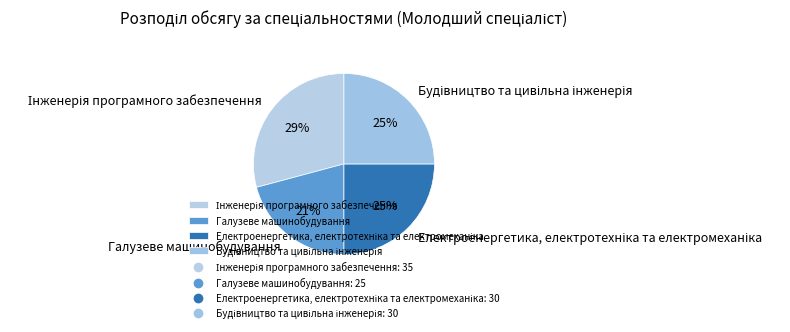

True or false: Галузеве машинобудування accounts for 21% of the total.

True